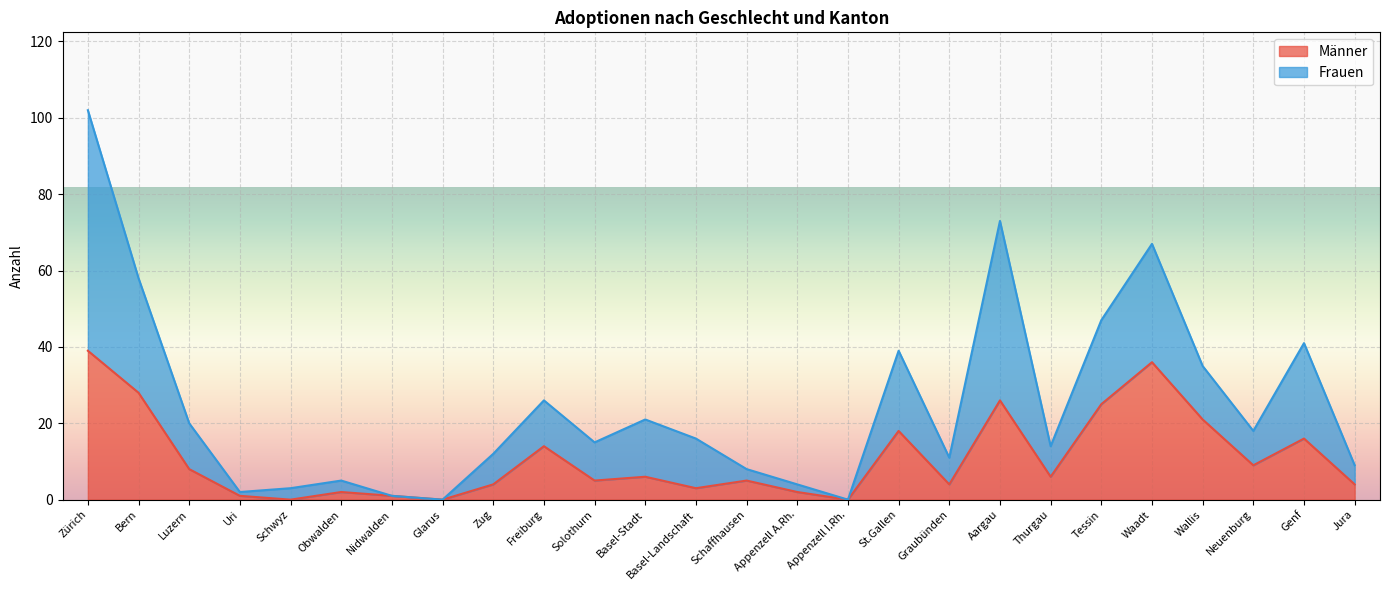

How many data points in Frauen are less than 16?

13